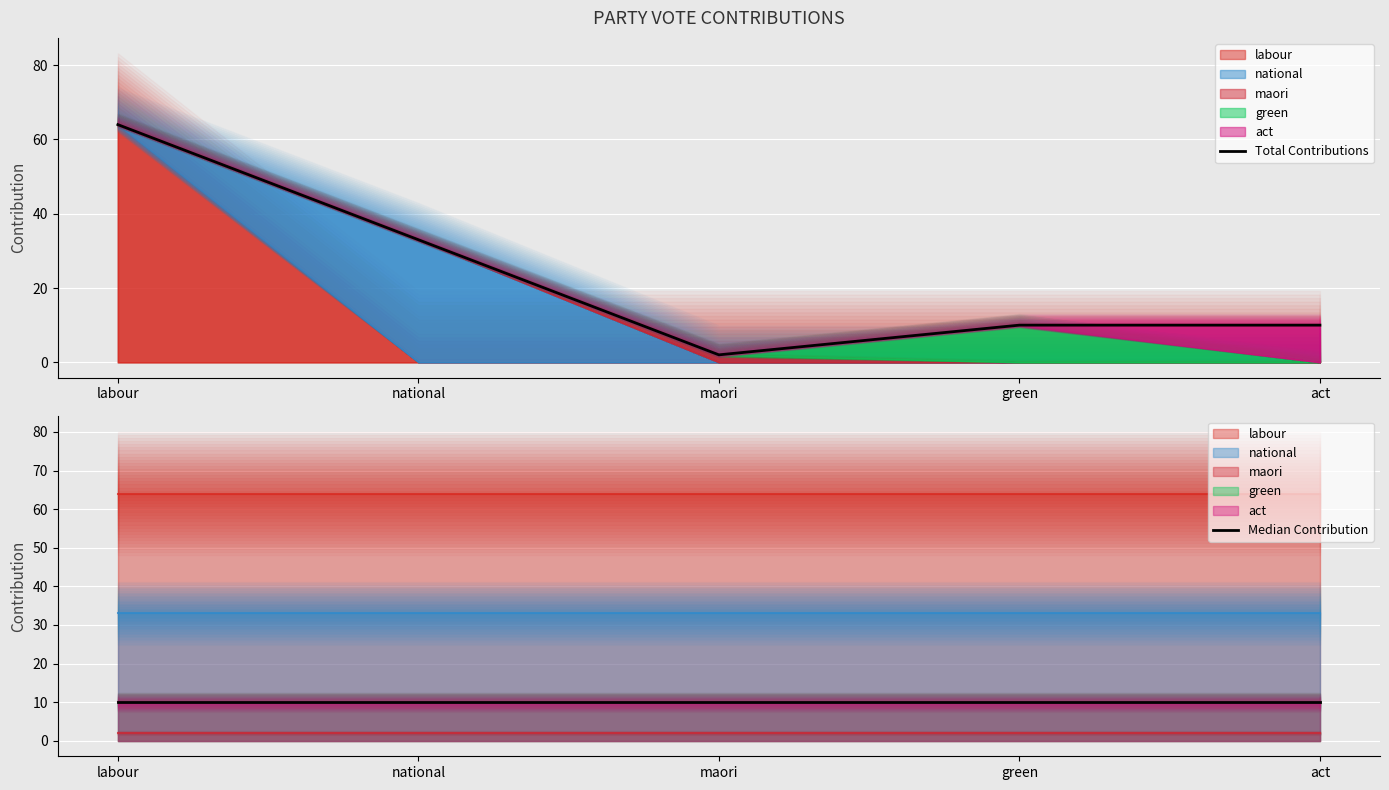

Reading right to left, transcribe all the data shown in this chart.

Total Contributions: 10	10	2	33	64
Median Contribution: 10	10	10	10	10